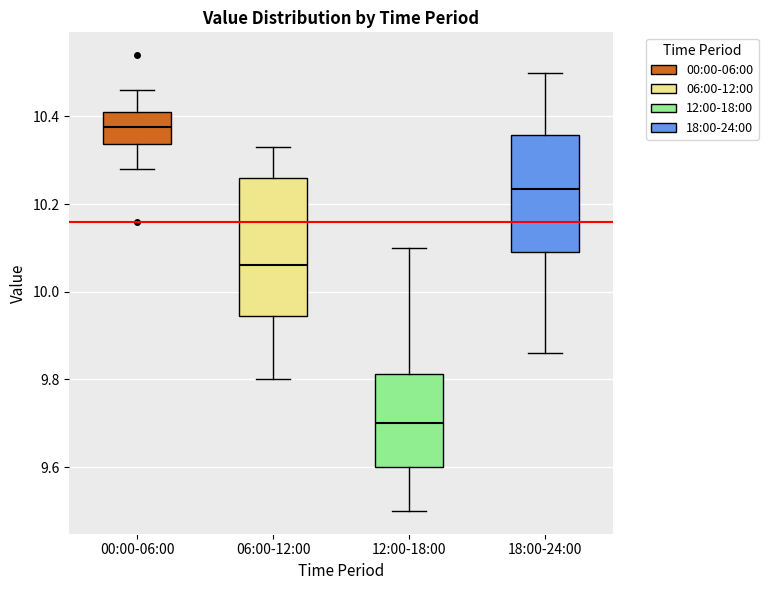

Comparing the boxes themselves (not the whiskers), which one is the tallest?

06:00-12:00